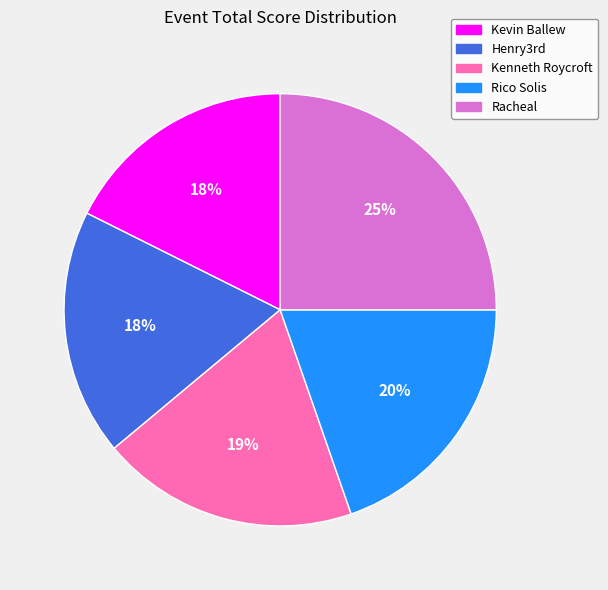

What is the largest slice in the pie chart?

Racheal